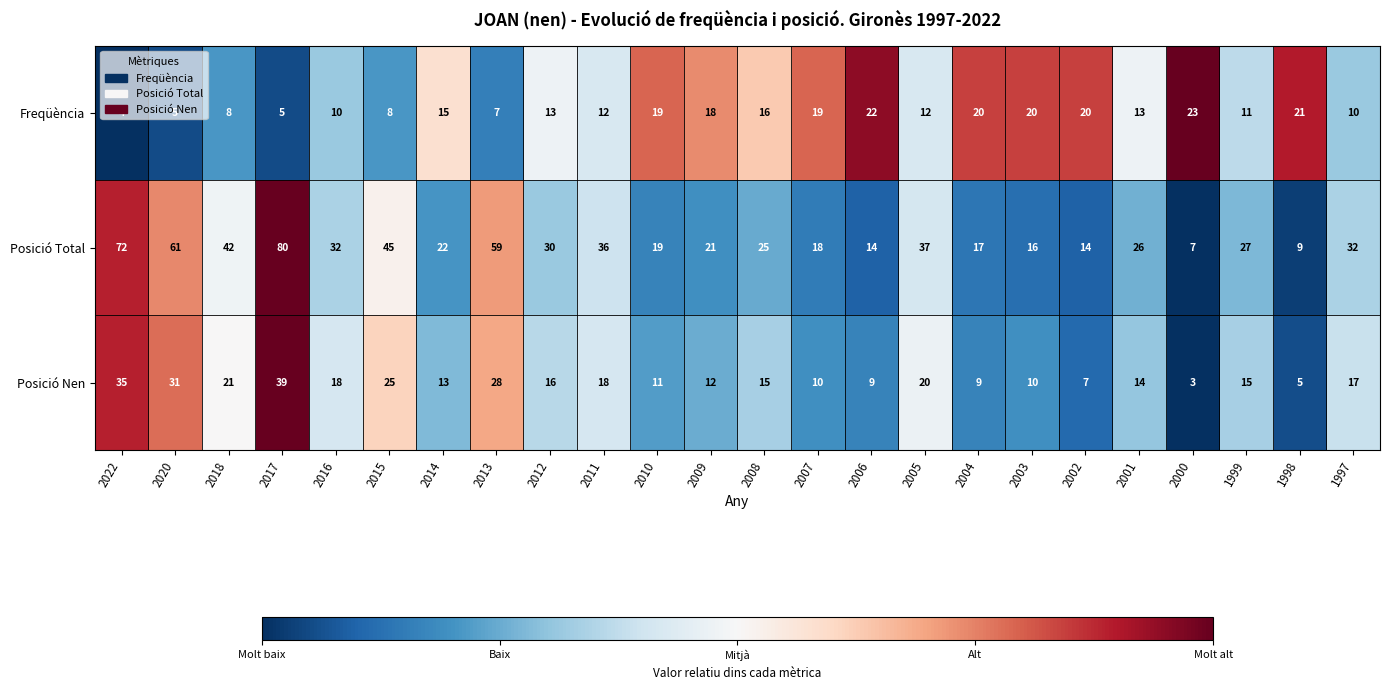

True or false: Freqüència has a value of 8 at 2020.

False